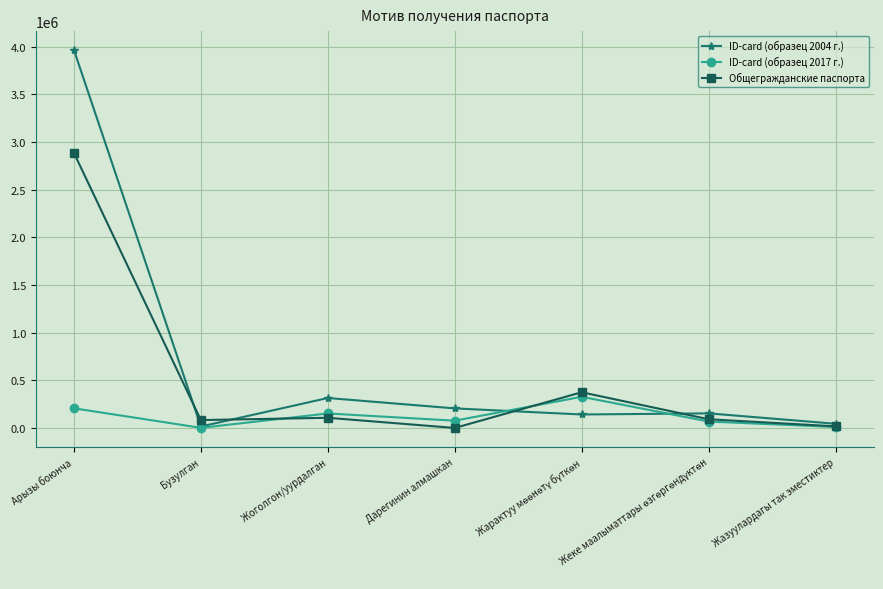

What is the label of the 7th point from the left?

Жазуулардагы так эместиктер